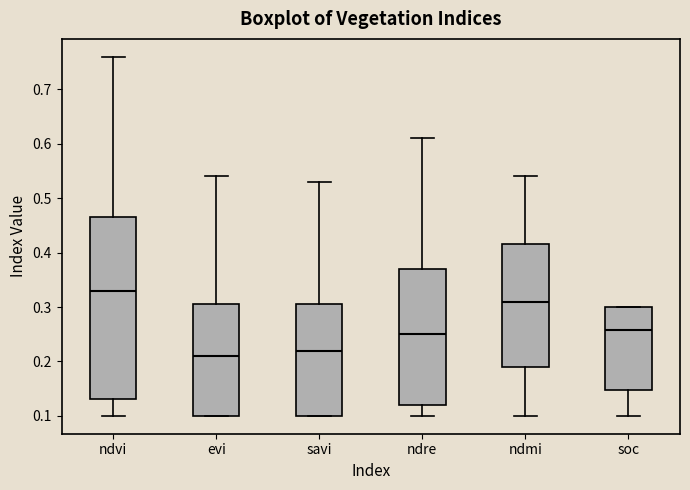

Where does the median line of the box for savi sit on the y-axis? The values are not printed on the chart, so give them approximately, as read against the axis.

0.22